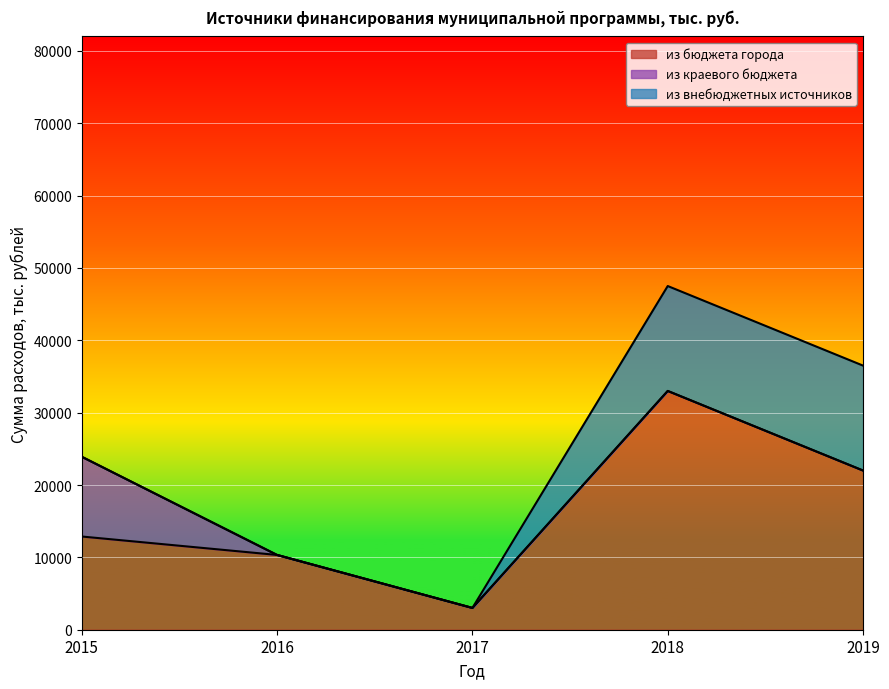

Which series has the largest total across all categories?

из бюджета города